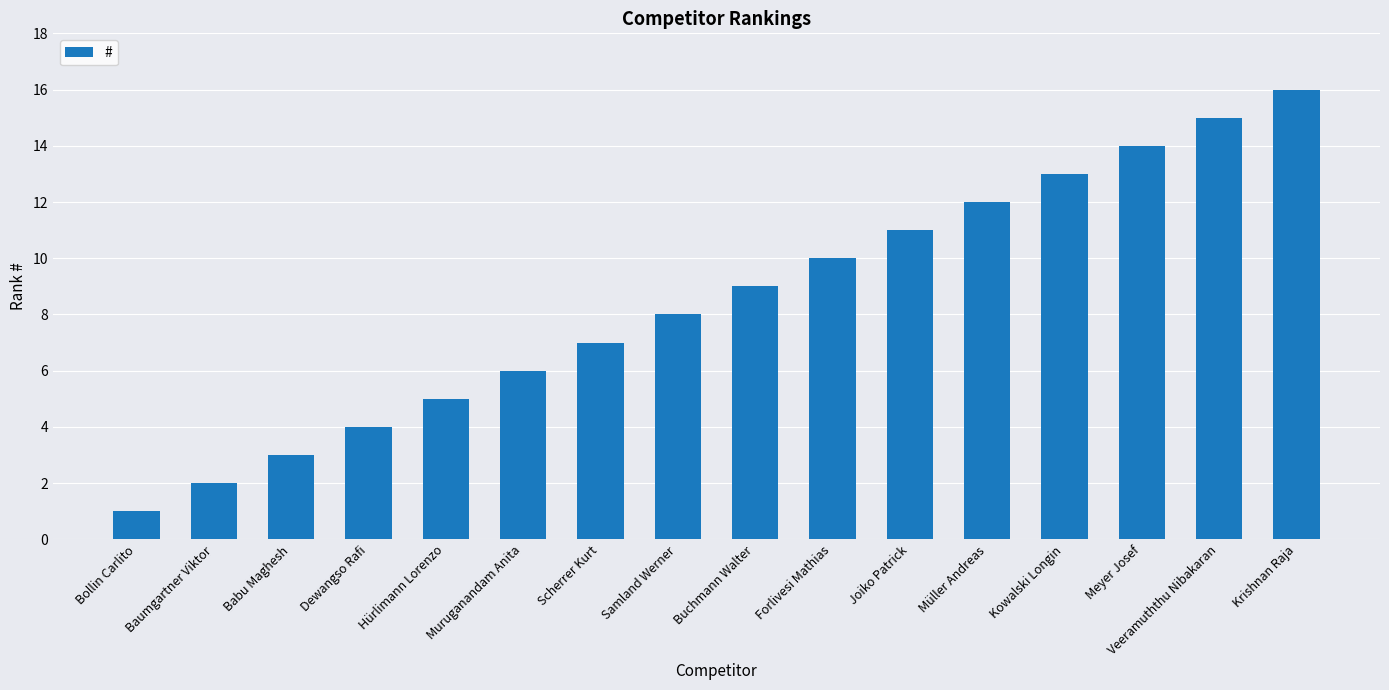

Reading right to left, extract all data points from this chart.

Krishnan Raja=16	Veeramuththu Nibakaran=15	Meyer Josef=14	Kowalski Longin=13	Müller Andreas=12	Joiko Patrick=11	Forlivesi Mathias=10	Buchmann Walter=9	Samland Werner=8	Scherrer Kurt=7	Muruganandam Anita=6	Hürlimann Lorenzo=5	Dewangso Rafi=4	Babu Maghesh=3	Baumgartner Viktor=2	Bollin Carlito=1